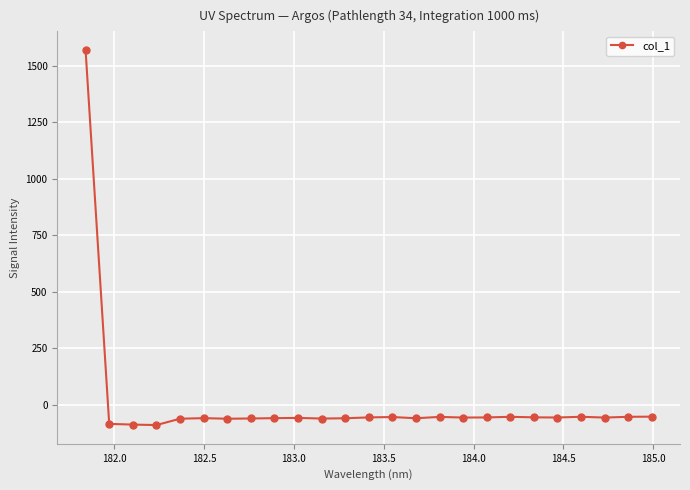

True or false: the data has more than 2 interior local peaks.

True